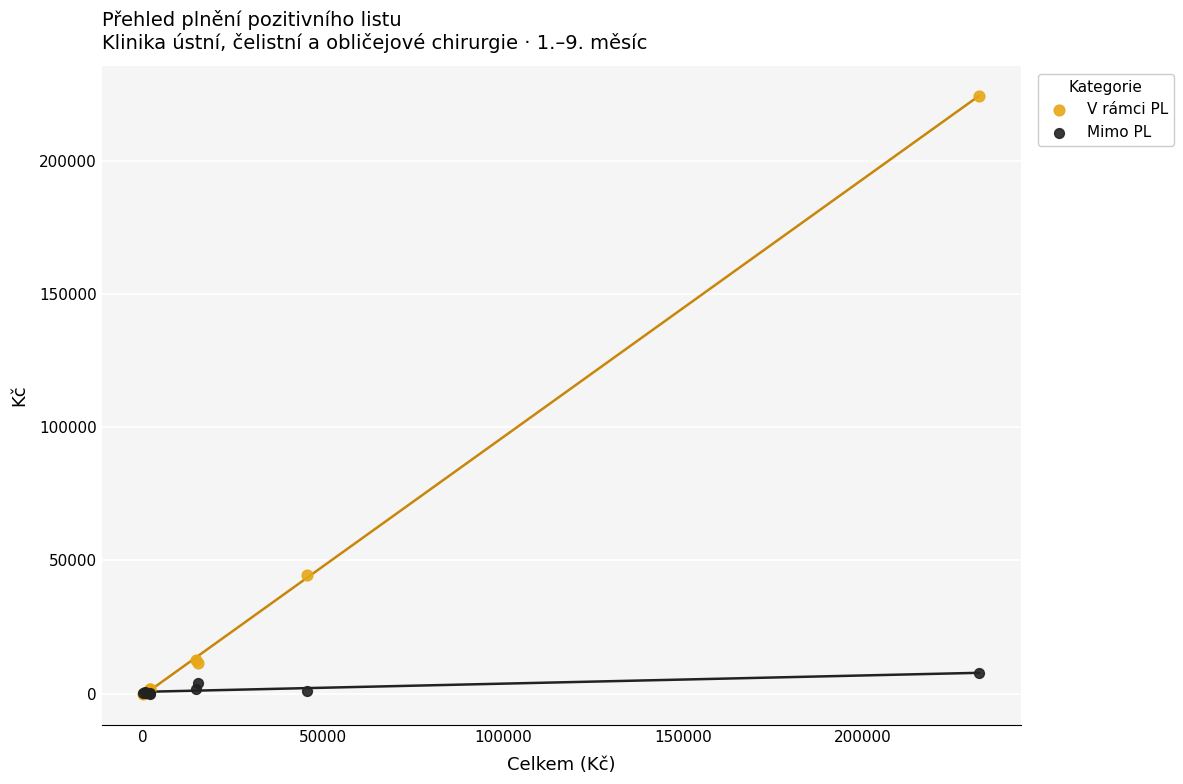

Across all series, what Y value is closest to 112170?

44632.4